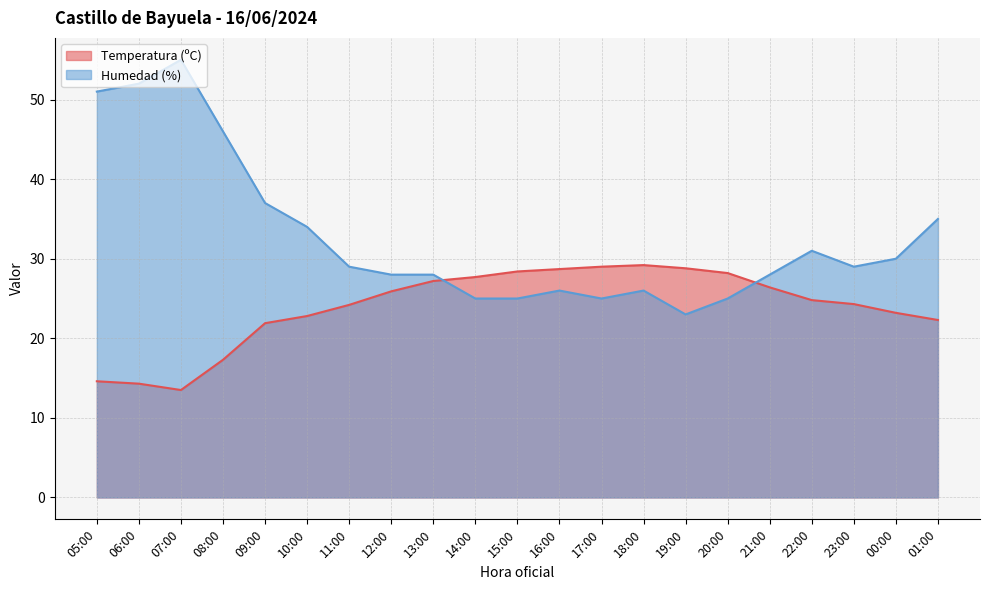

Reading left to right, what are all the values shown in this chart?

Temperatura (ºC): 05:00=14.6	06:00=14.3	07:00=13.5	08:00=17.3	09:00=21.9	10:00=22.8	11:00=24.2	12:00=25.9	13:00=27.2	14:00=27.7	15:00=28.4	16:00=28.7	17:00=29.0	18:00=29.2	19:00=28.8	20:00=28.2	21:00=26.4	22:00=24.8	23:00=24.3	00:00=23.2	01:00=22.3
Humedad (%): 05:00=51.0	06:00=52.0	07:00=55.0	08:00=46.0	09:00=37.0	10:00=34.0	11:00=29.0	12:00=28.0	13:00=28.0	14:00=25.0	15:00=25.0	16:00=26.0	17:00=25.0	18:00=26.0	19:00=23.0	20:00=25.0	21:00=28.0	22:00=31.0	23:00=29.0	00:00=30.0	01:00=35.0